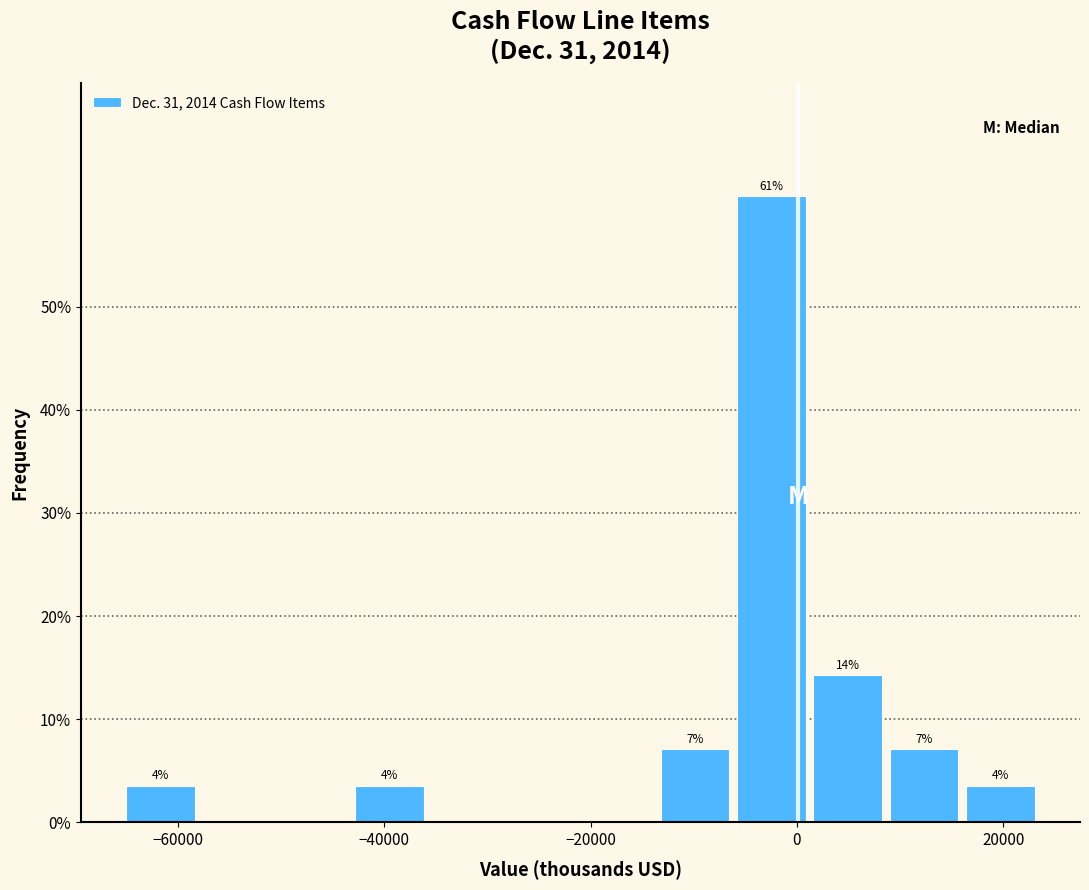

Around what value on the x-axis is the tallest bar? Give the approximate position of its centre, as read against the axis.

-2000